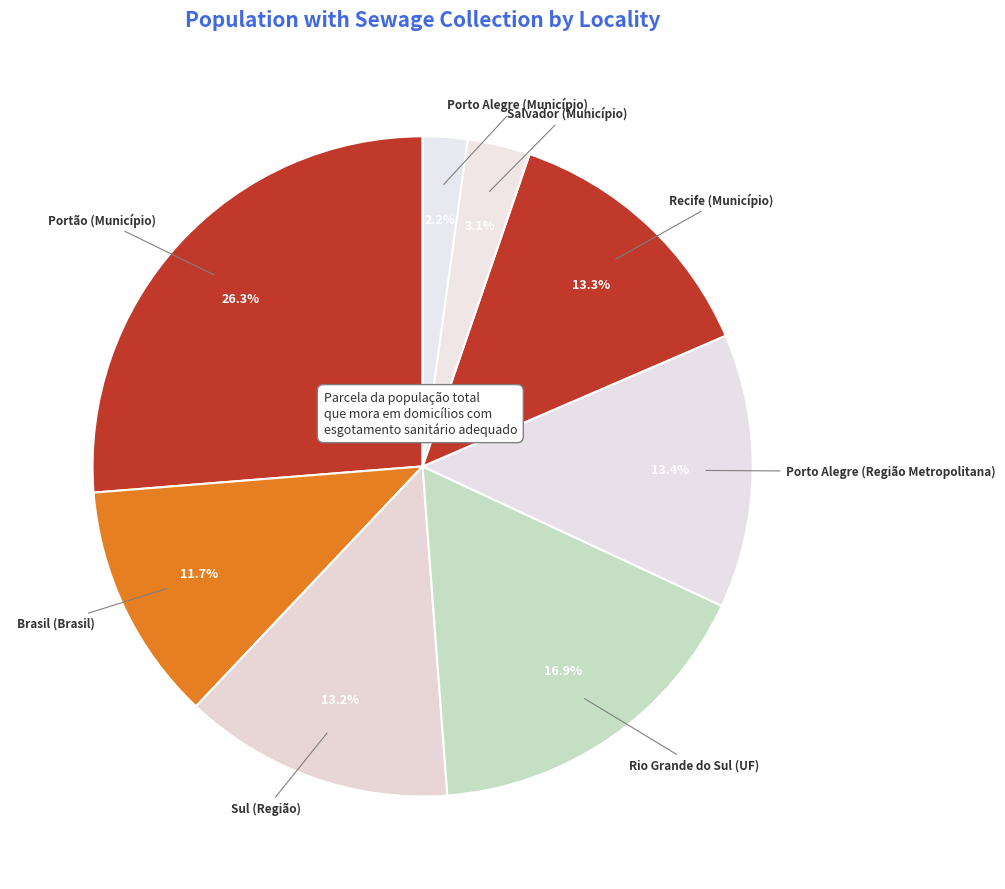

What percentage is the Porto Alegre (Região Metropolitana) slice, to the nearest percent?

13%